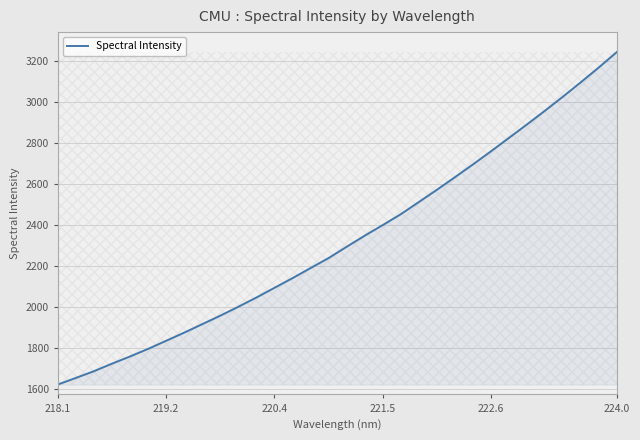

How many lines are shown in the chart?

1